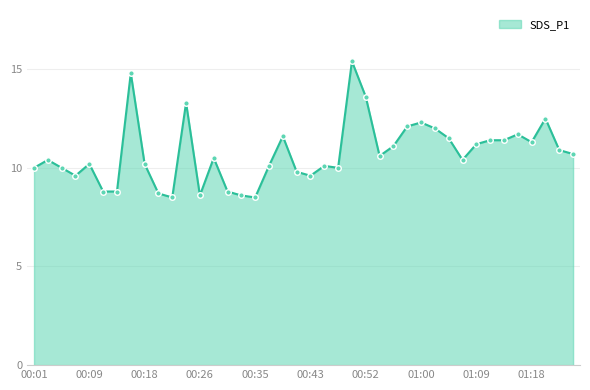

What is the average value?

10.7